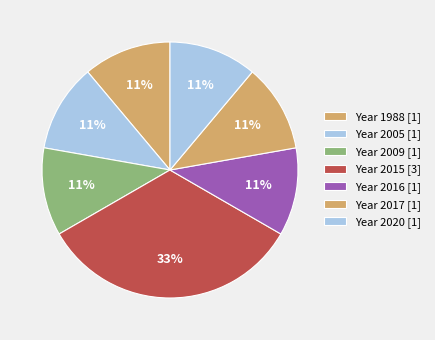

How many slices are in this pie chart?

7